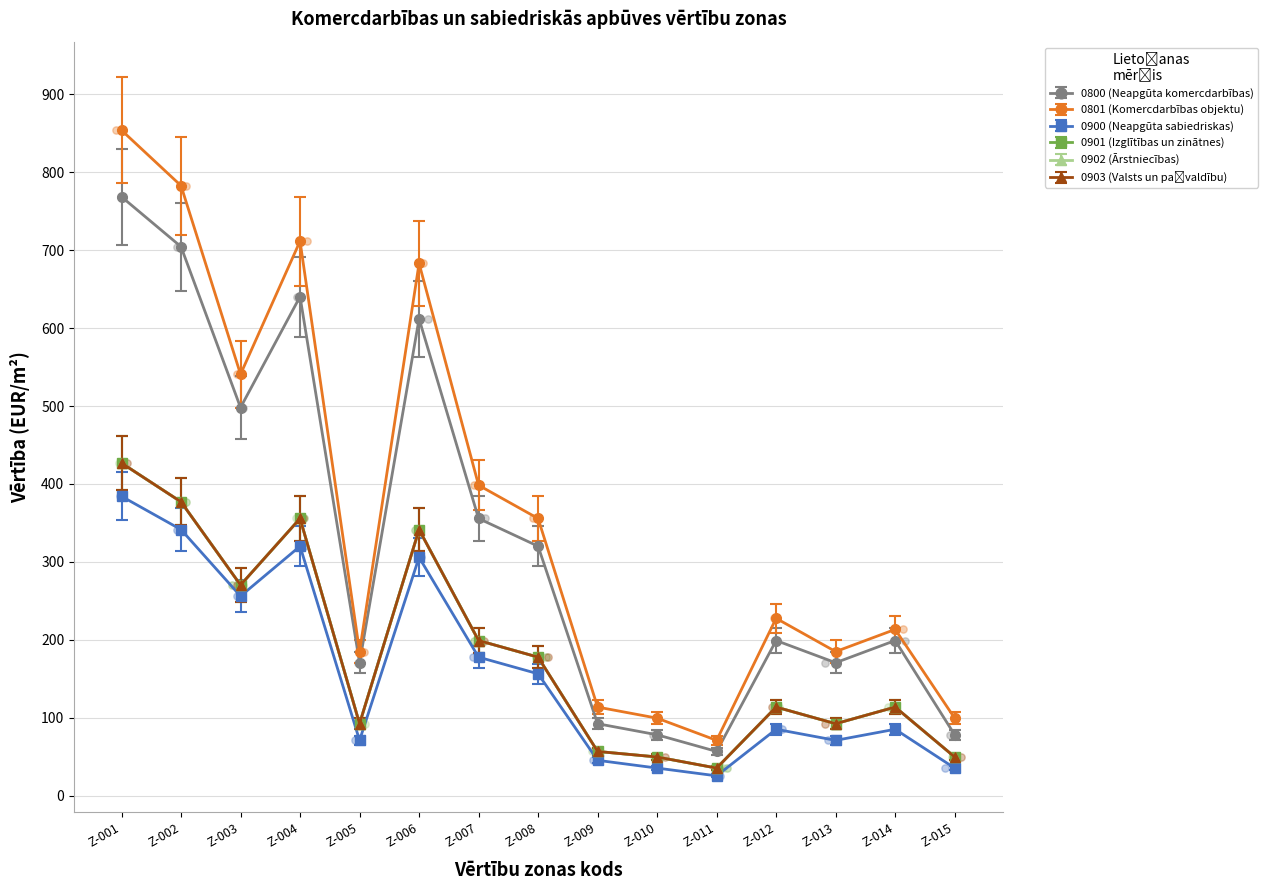

Is the value of 0902 (Ārstniecības) at 5-0010000-011 greater than the value of 0800 (Neapgūta komercdarbības) at 5-0010000-004?

No